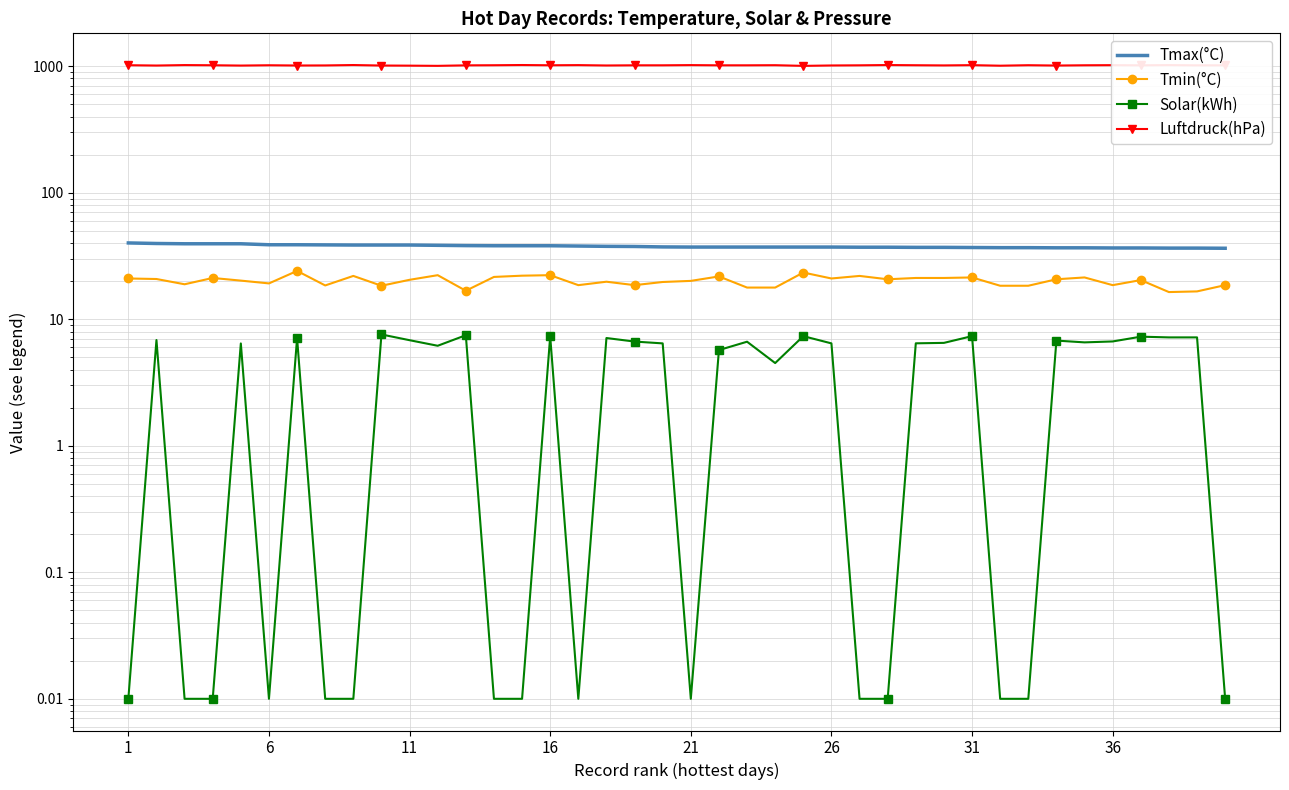

How many distinct data groups are displayed?

4